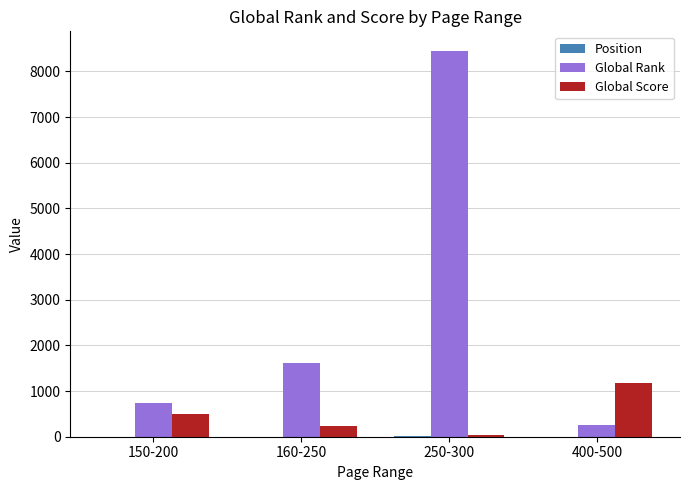

The value of Global Score at 150-200 is 184. True or false?

False